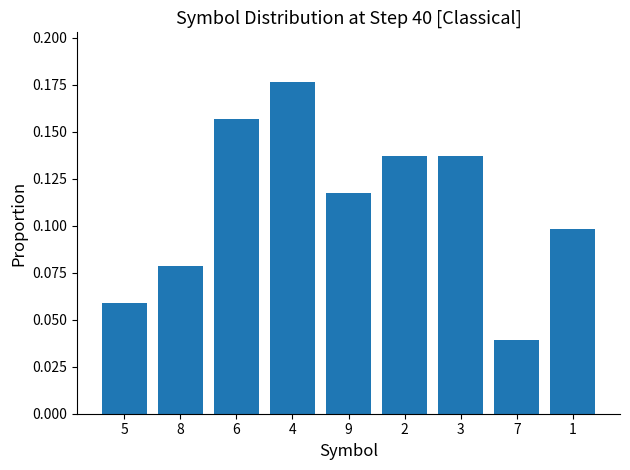

Between 8 and 4, which is larger?

4